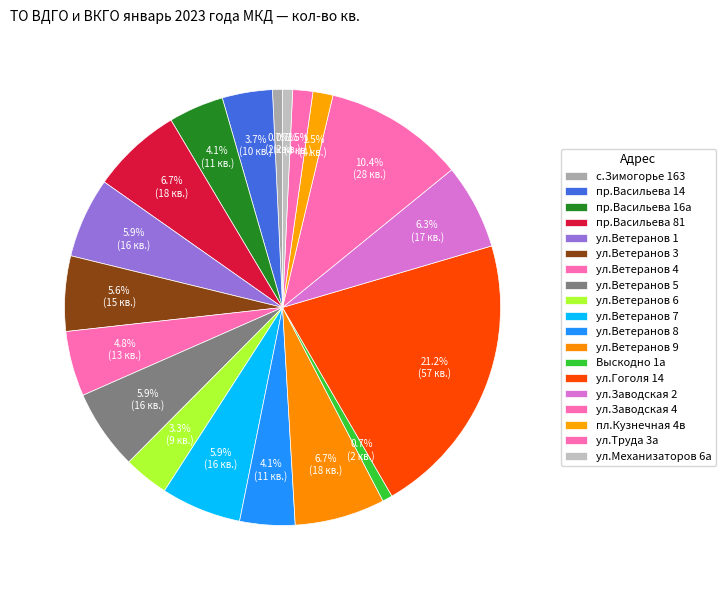

Which category has the biggest portion of the pie?

ул.Гоголя 14